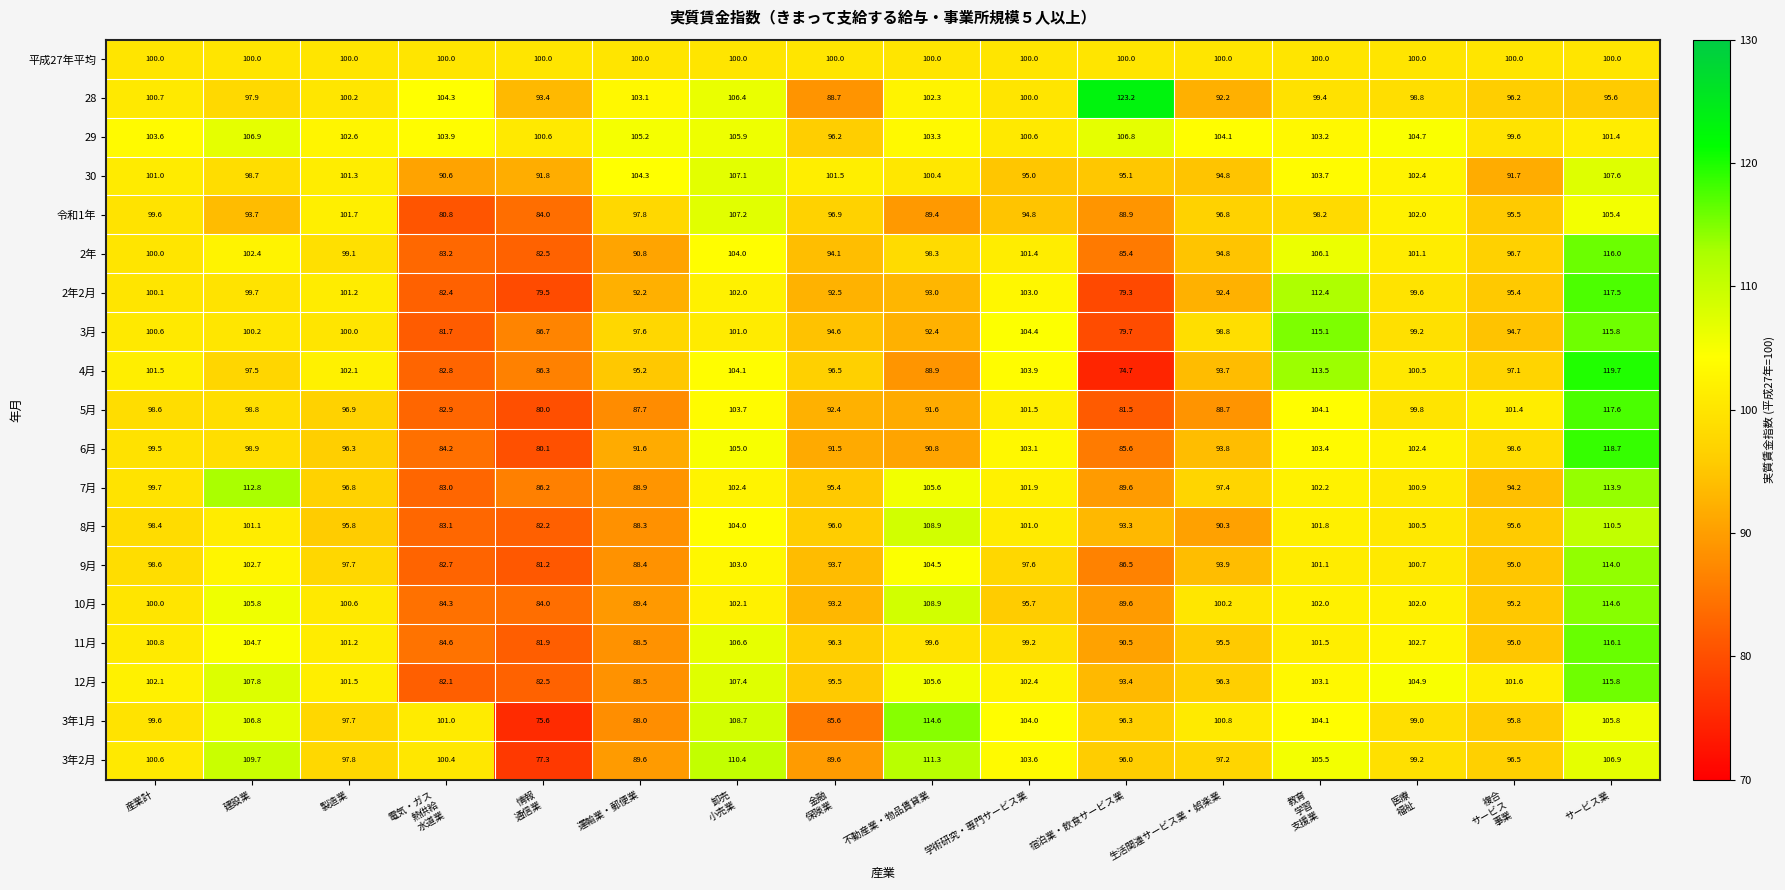

What is the smallest value displayed?

74.7